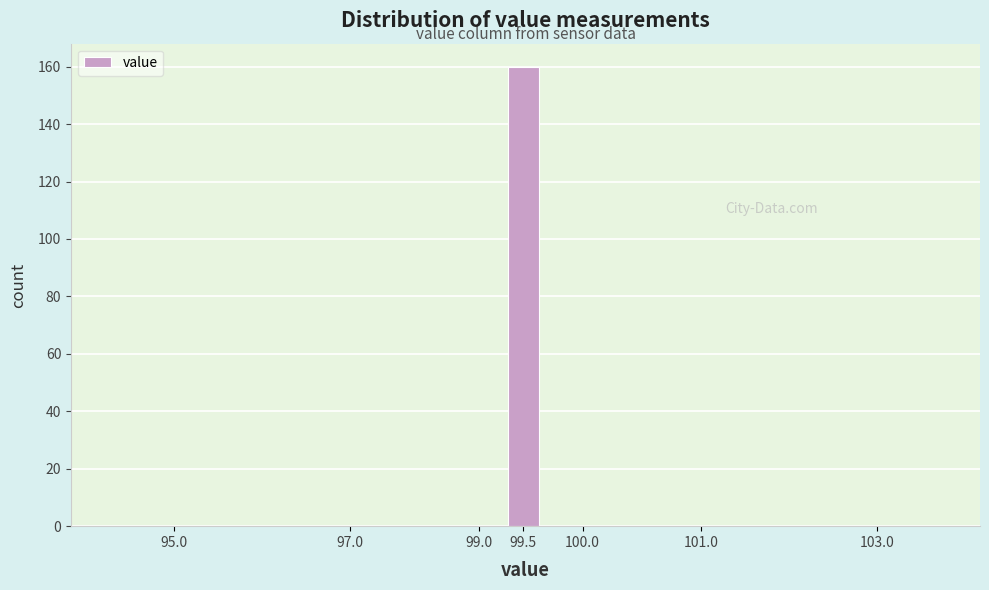

Reading right to left, list all the values displayed in this chart.

103.0=0	101.0=0	100.0=0	99.5=160	99.0=0	97.0=0	95.0=0